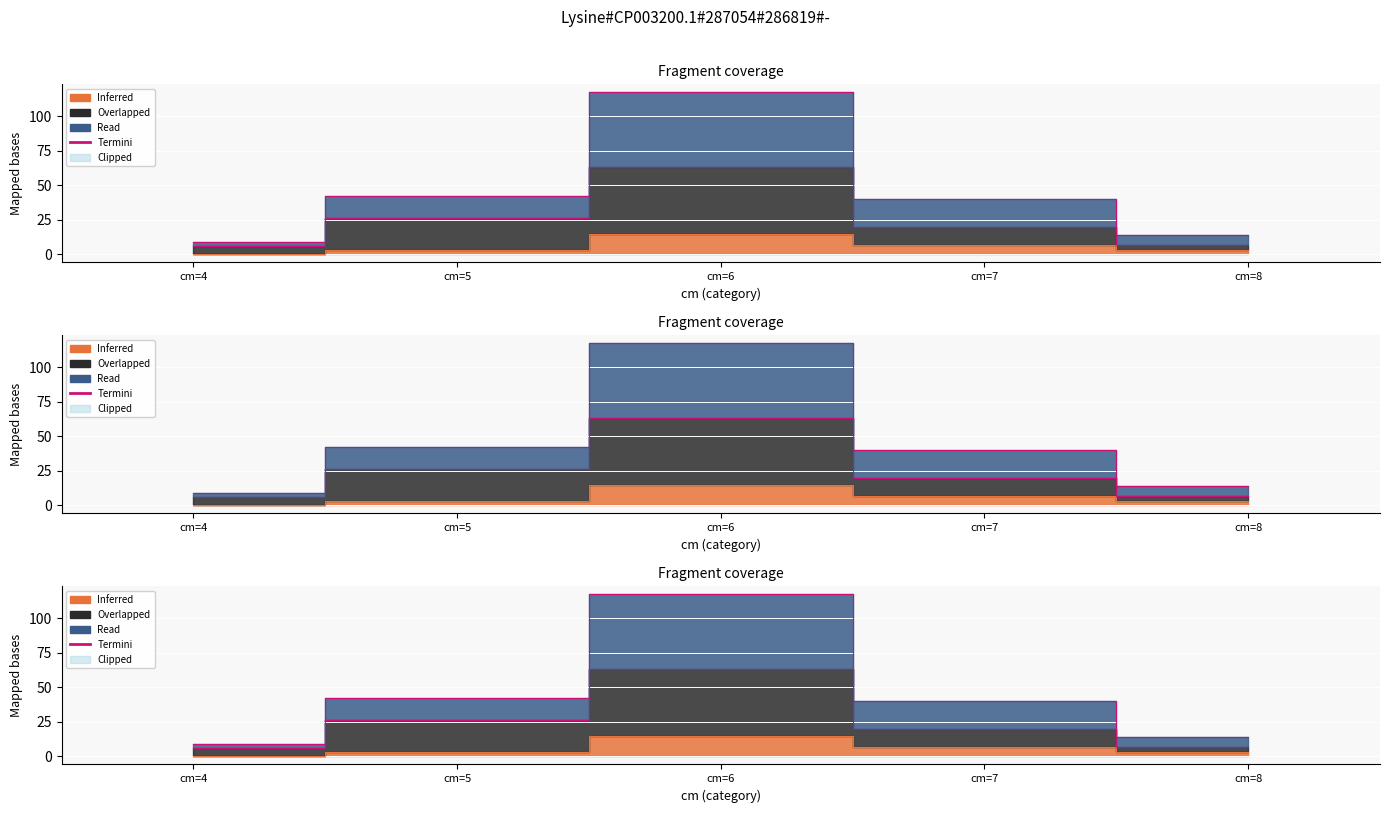

Is the value of produit_vtrh at cm=7 greater than the value of produit_vtgr at cm=8?

No